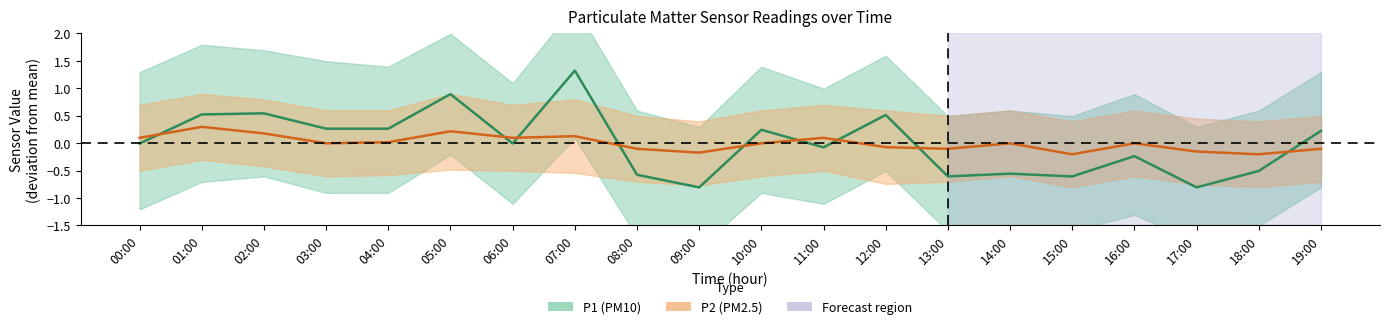

What is the label of the 1st point from the right?

19:00